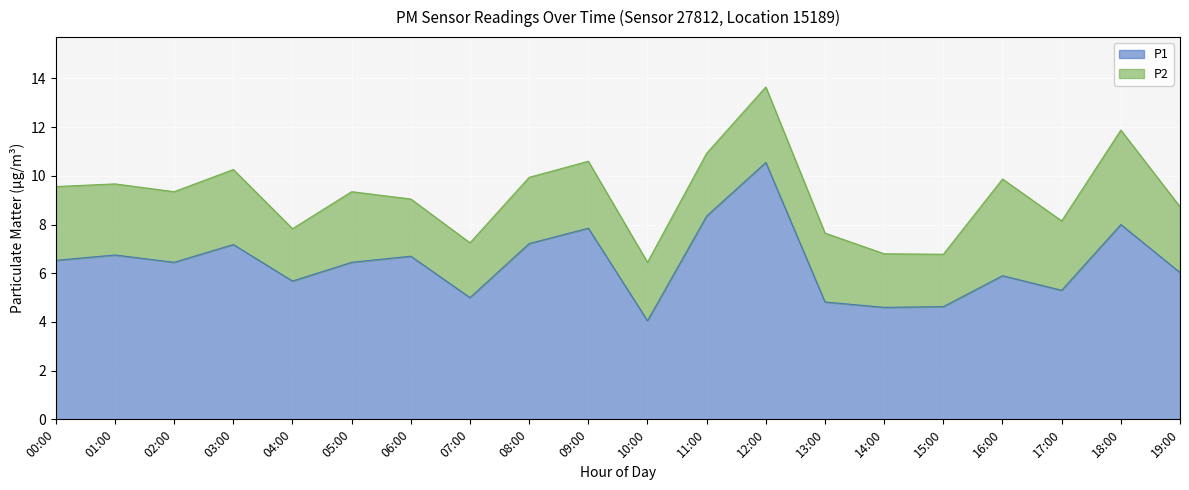

Reading left to right, what are all the values shown in this chart?

6.5	6.8	6.5	7.2	5.7	6.5	6.7	5.0	7.2	7.8	4.0	8.3	10.6	4.8	4.6	4.6	5.9	5.3	8.0	6.0